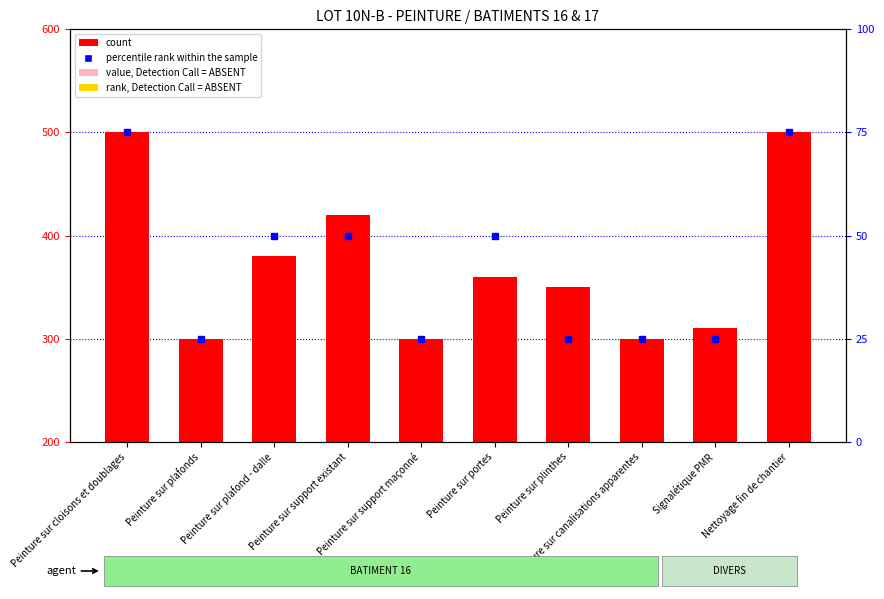

What are all the series names shown in the legend?

count, percentile rank within the sample